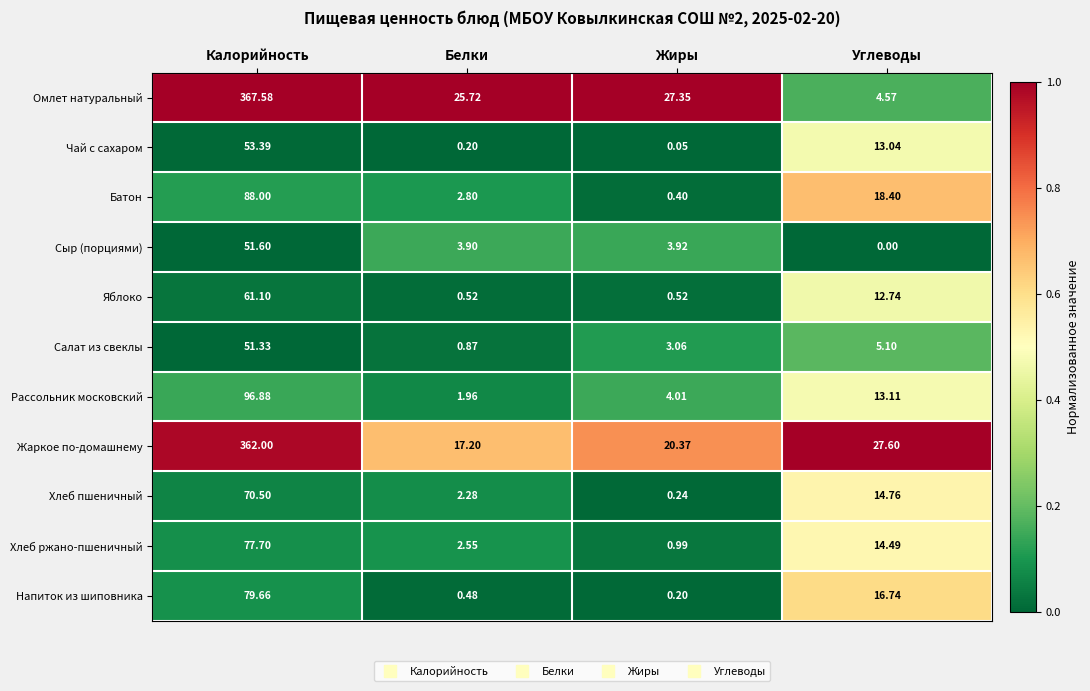

Rank the series by their maximum value, from highest to lowest.

Омлет натуральный, Жаркое по-домашнему, Рассольник московский, Батон, Напиток из шиповника, Хлеб ржано-пшеничный, Хлеб пшеничный, Яблоко, Чай с сахаром, Сыр (порциями), Салат из свеклы